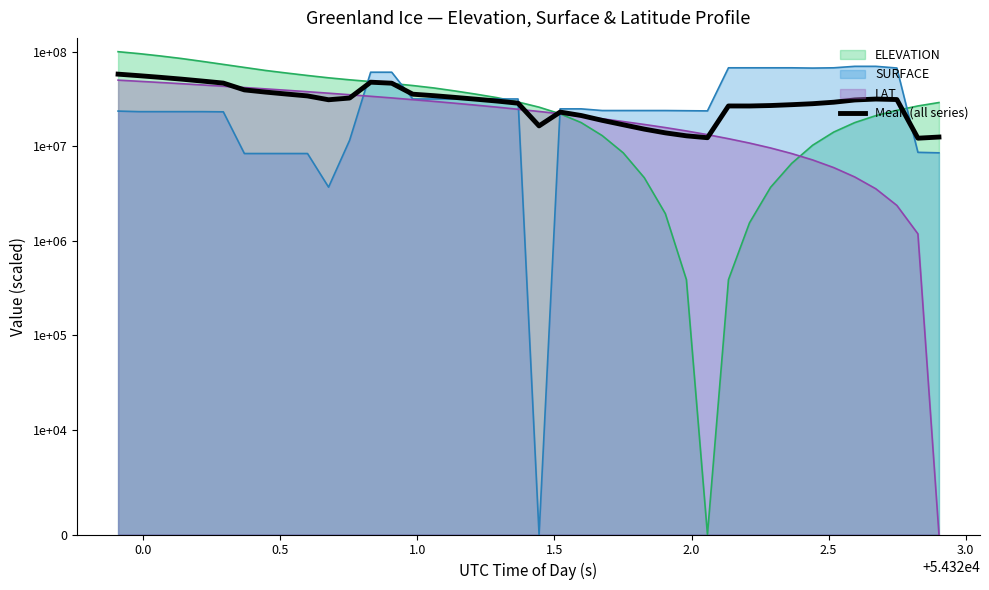

True or false: the data has more than 1 interior local peaks.

True